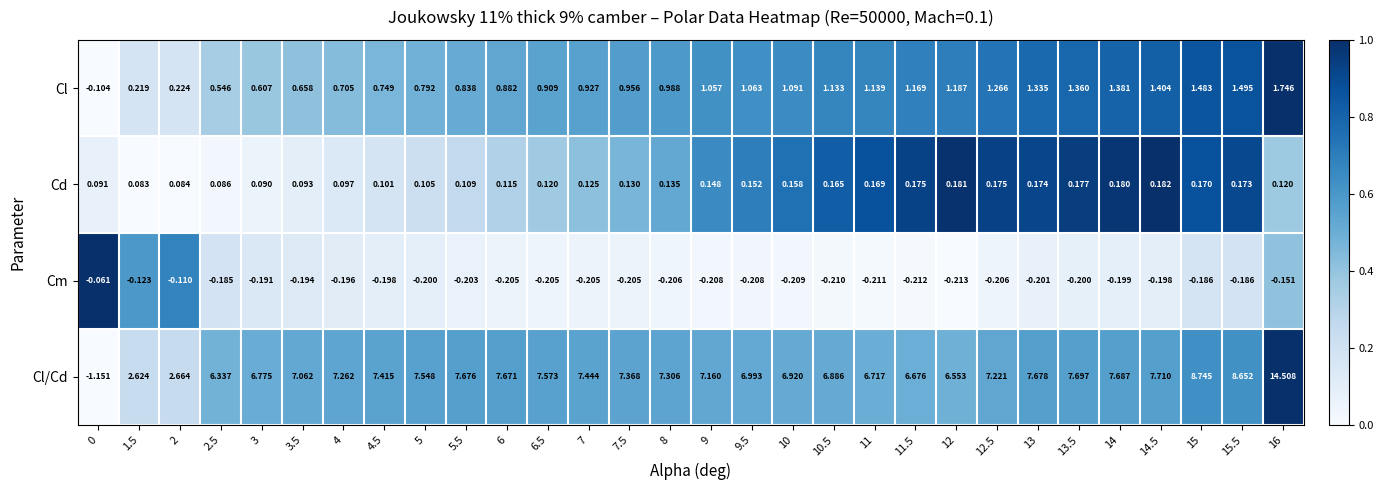

List the series in order of their peak value, lowest first.

Cm, Cd, Cl, Cl/Cd